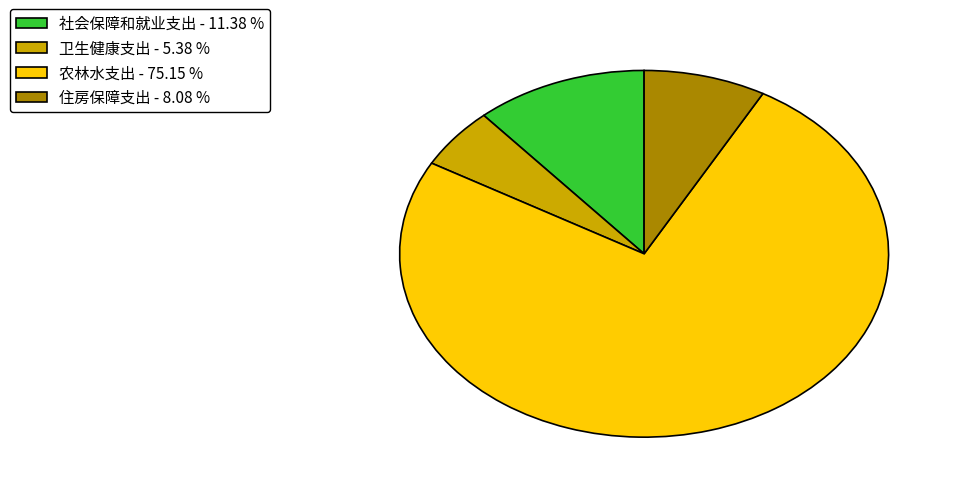

What is the ratio of the value at 农林水支出 to the value at 社会保障和就业支出?

6.6